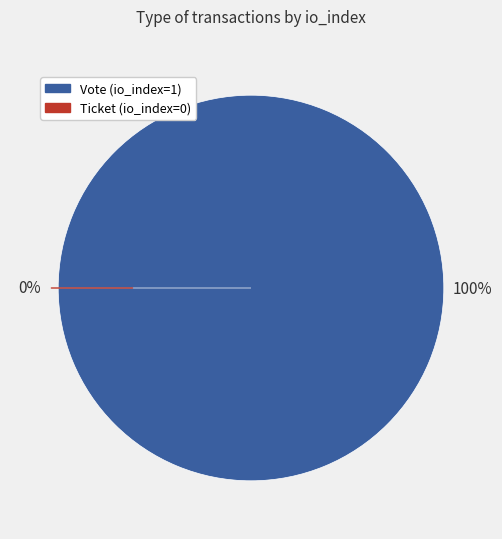

How many slices are in this pie chart?

2